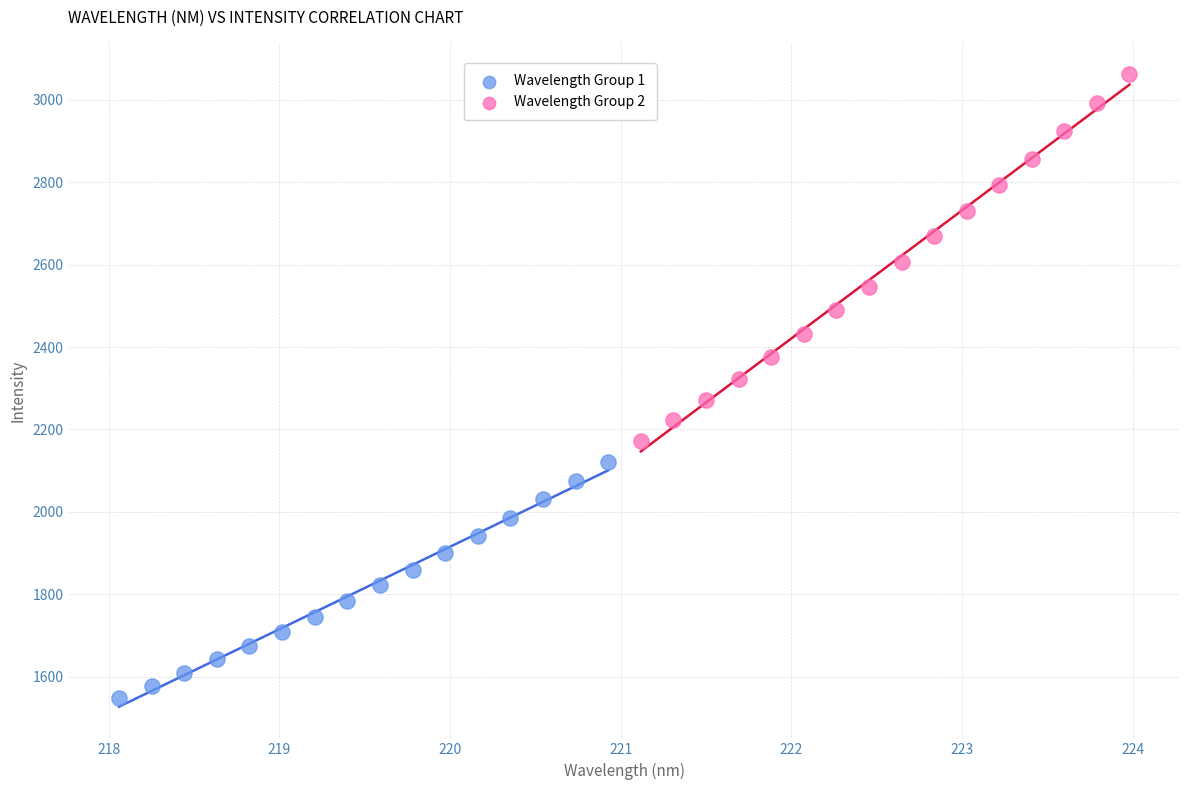

Which series has the widest spread of Y values?

Wavelength Group 2